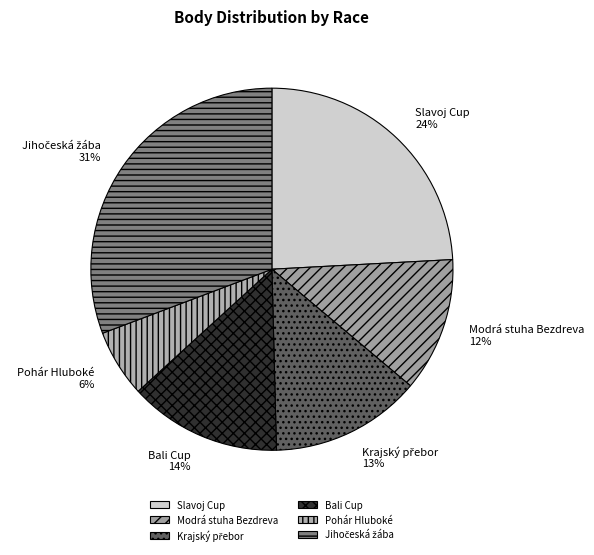

What is the smallest slice in the pie chart?

Pohár Hluboké